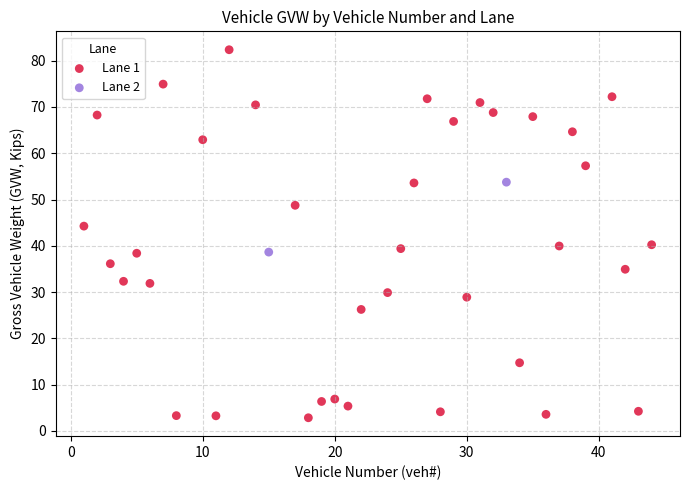

What are all the series names shown in the legend?

Lane 1, Lane 2